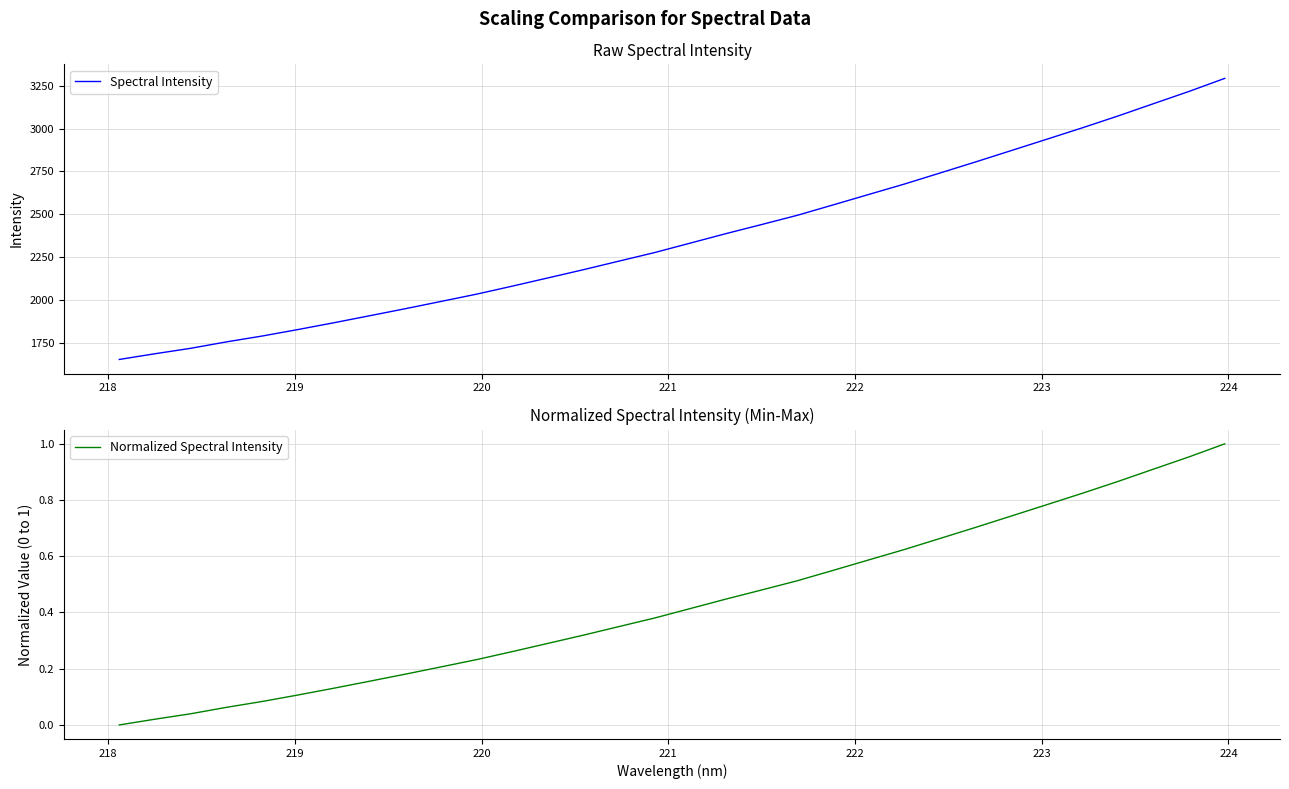

What is the maximum value for Spectral Intensity?

3292.0